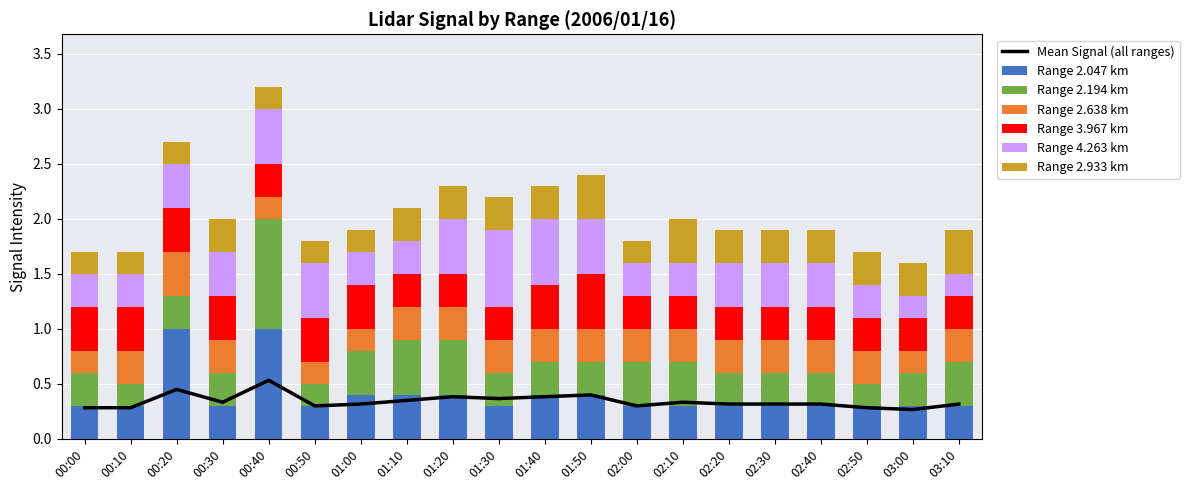

What is the minimum value shown in the chart?

0.2